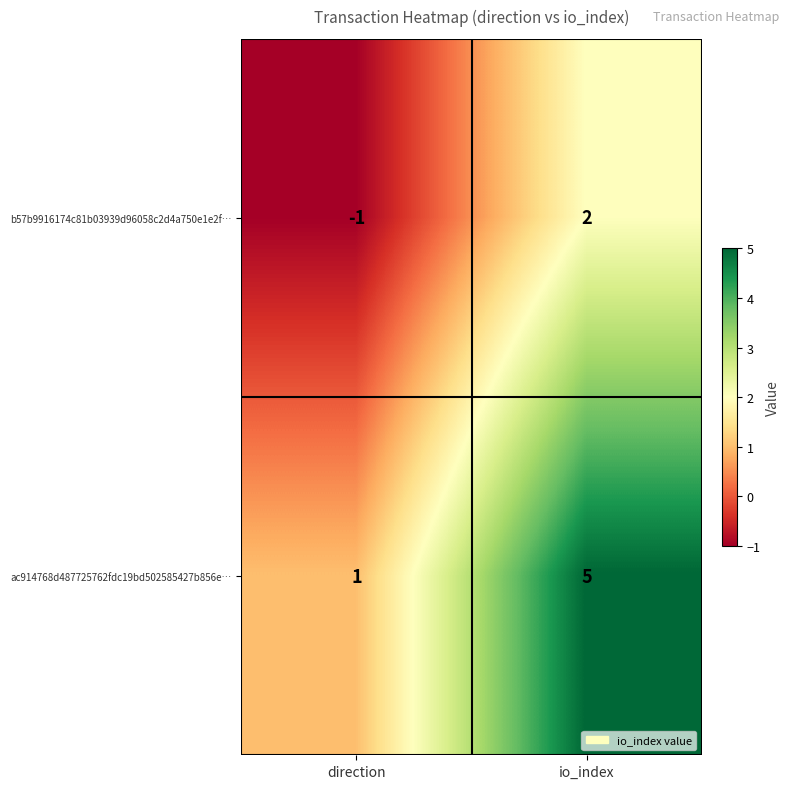

Which category has the lowest value in the b57b9916174c81b03939d96058c2d4a750e1e2f… series?

direction